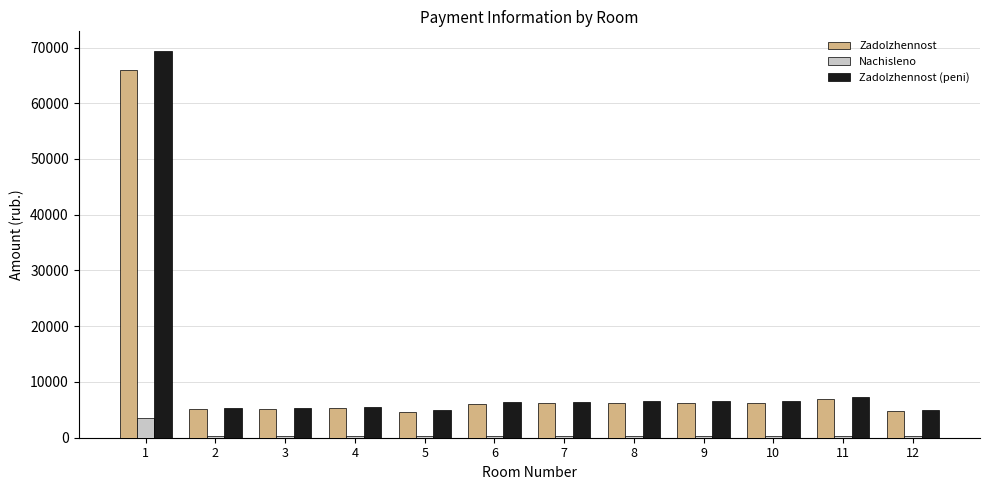

Between 1 and 8, which series saw the biggest shift?

Zadolzhennost (peni)